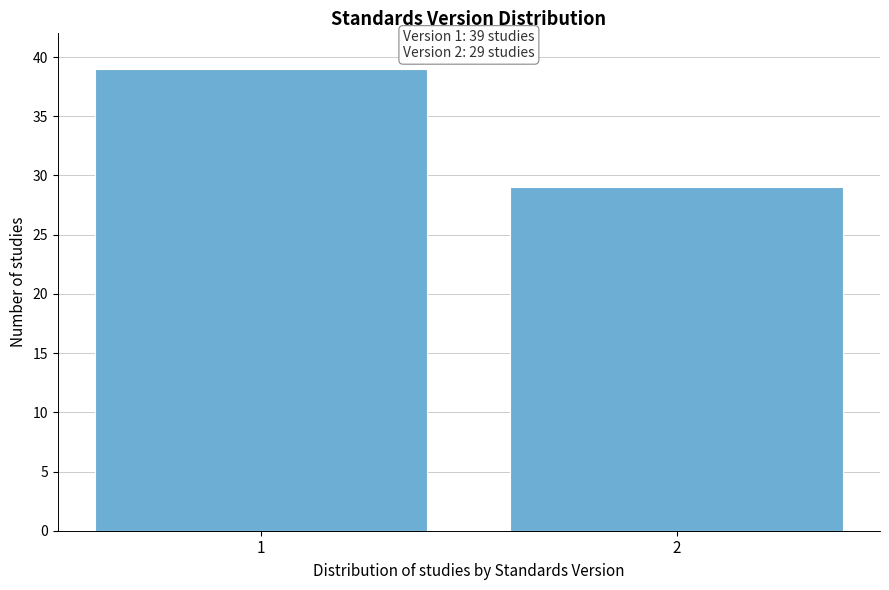

Reading left to right, what are all the values shown in this chart?

1=39	2=29